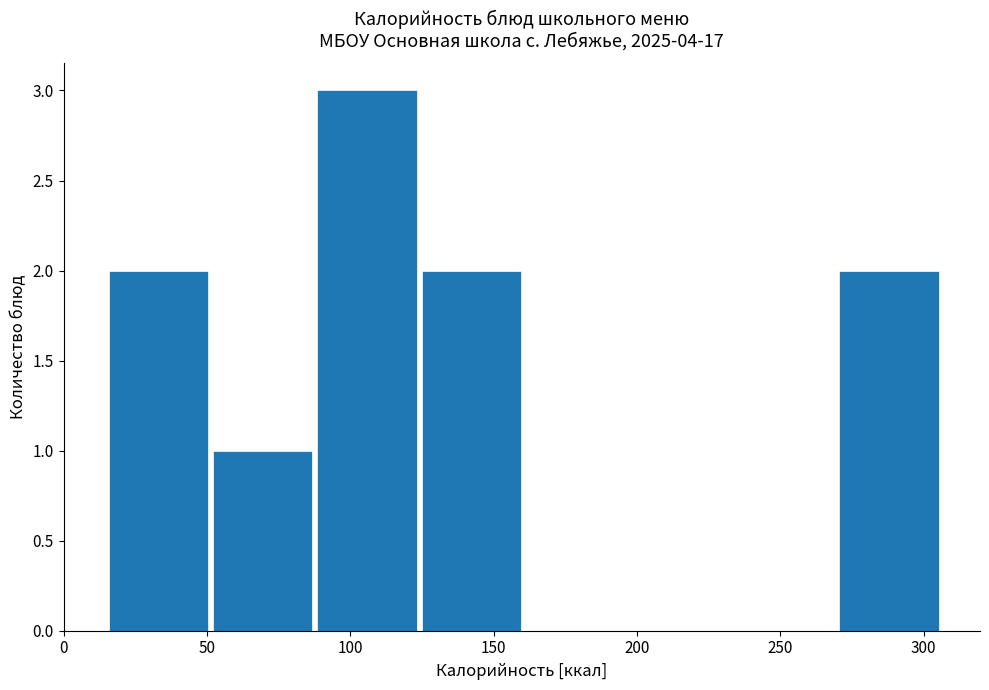

Reading left to right, transcribe this chart: for each bar, give the range it covers on the x-axis and its height. Neither the bar edges nor the heights are printed on the chart, so give them approximately, as read against the axes.

15 to 50: 2
50 to 90: 1
90 to 125: 3
125 to 160: 2
160 to 200: 0
200 to 235: 0
235 to 270: 0
270 to 305: 2